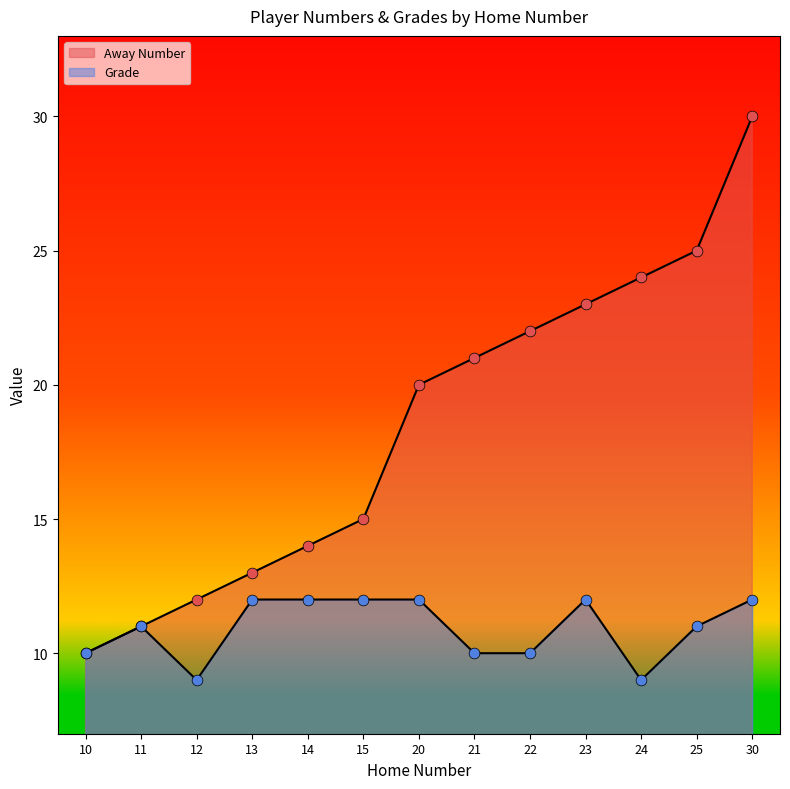

At which category is the sum across all series the highest?

30